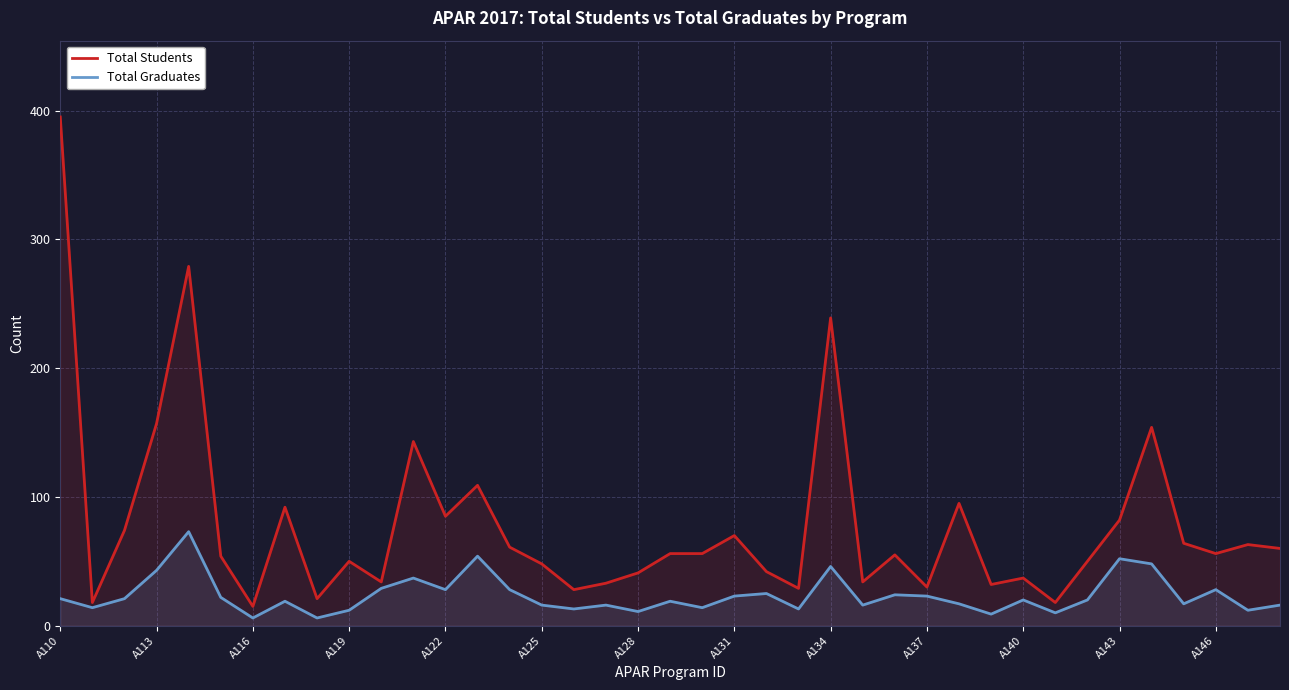

True or false: Total Students and Total Graduates cross at least once.

False